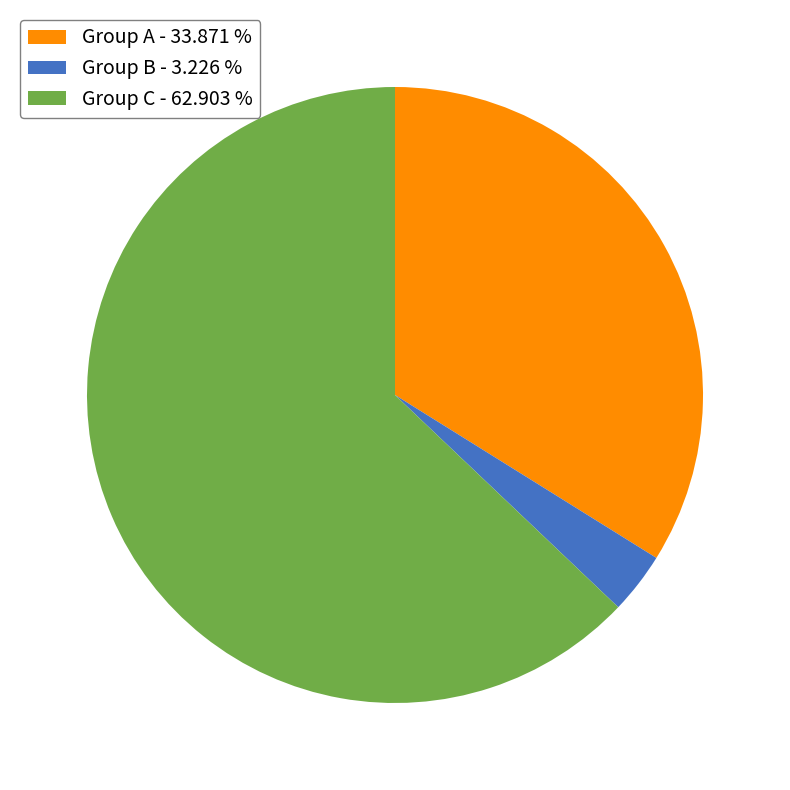

Which has a higher value, Group C - 62.903 % or Group B - 3.226 %?

Group C - 62.903 %